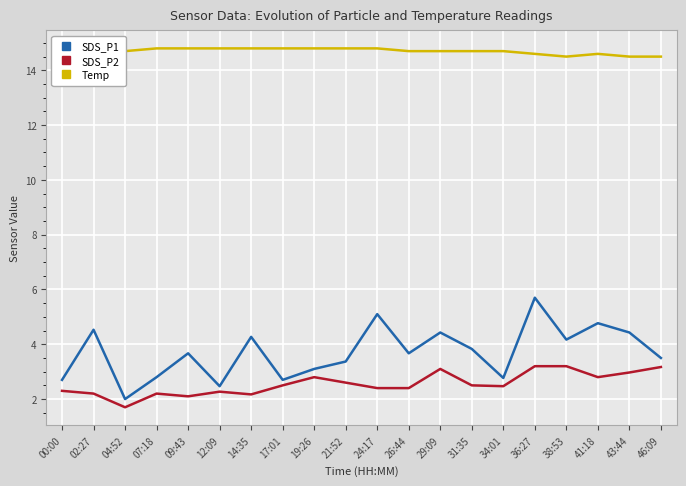

Which series has the largest total across all categories?

Temp